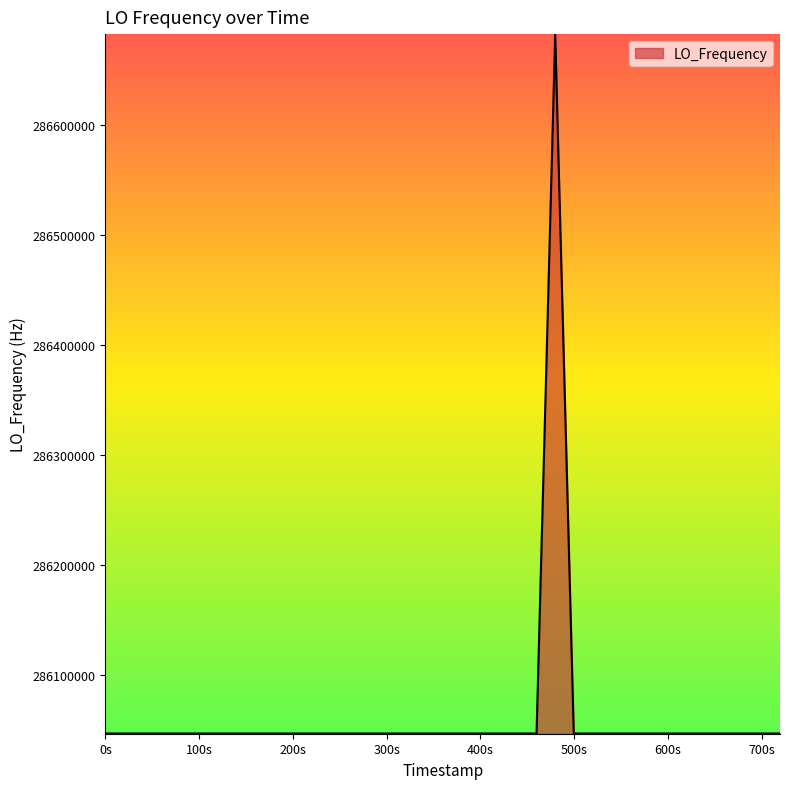

What is the greatest value displayed?

286682706.3